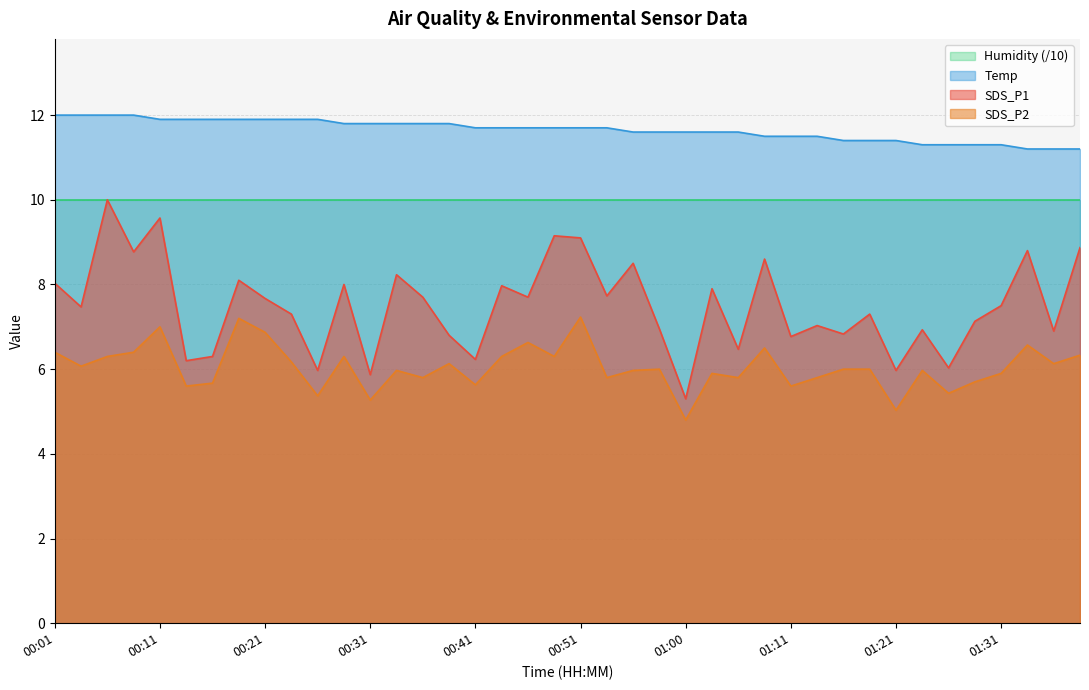

True or false: SDS_P1 and SDS_P2 cross at least once.

False